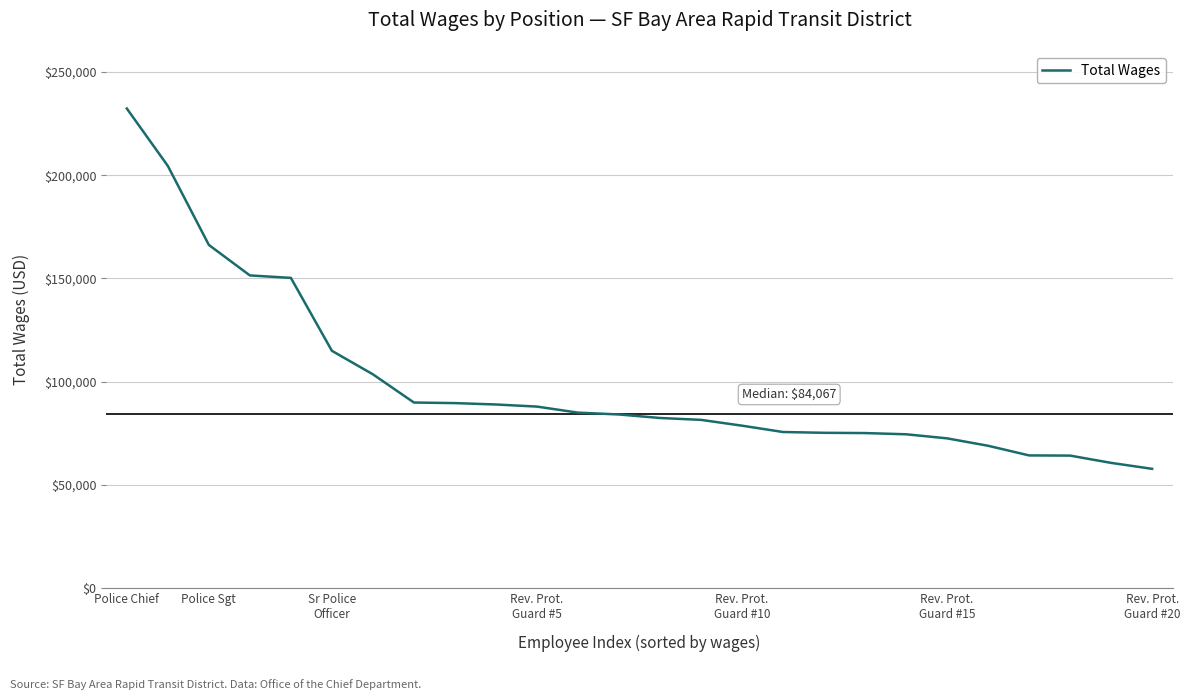

What is the difference between the maximum and minimum values?

174533